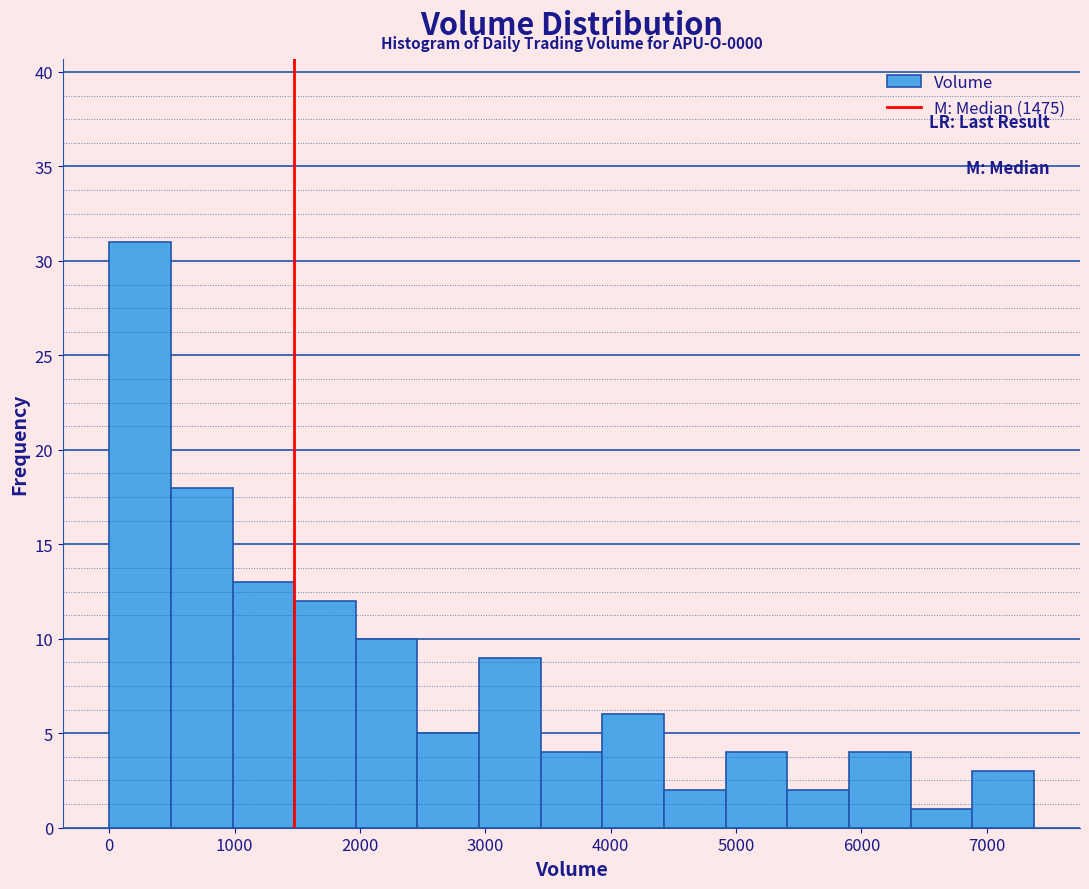

Over which range of the x-axis is the bar tallest?

0 to 500